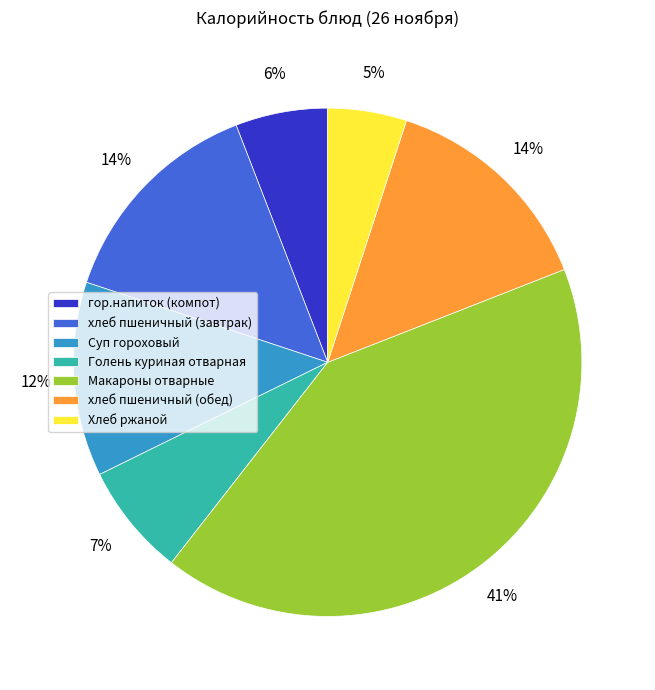

Combined, do хлеб пшеничный (обед) and Макароны отварные account for over 50%?

Yes